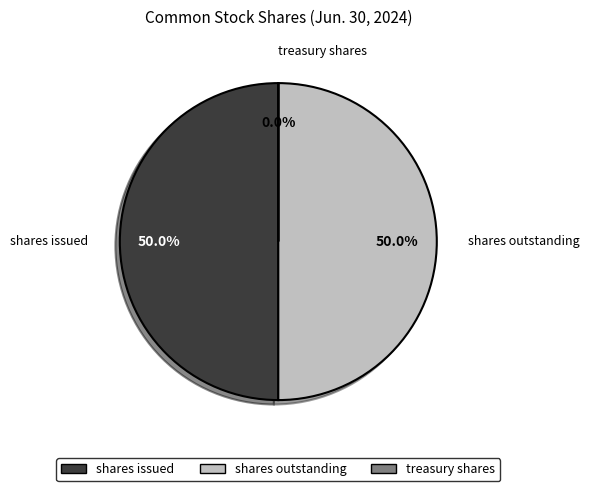

To the nearest percent, what is the difference between the largest and smallest slice percentages?

50%